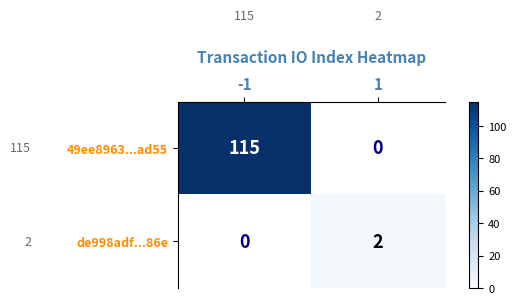

Count the number of data series in this chart.

2